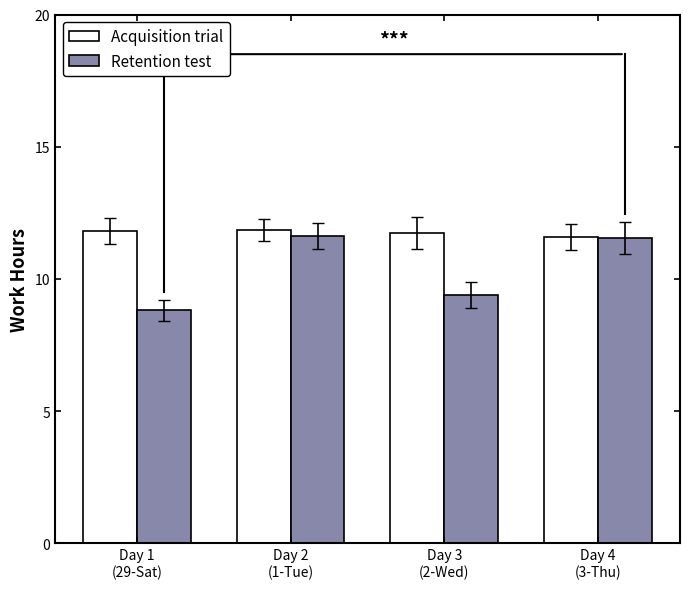

What is the label of the 4th bar from the right?

Day 1
(29-Sat)